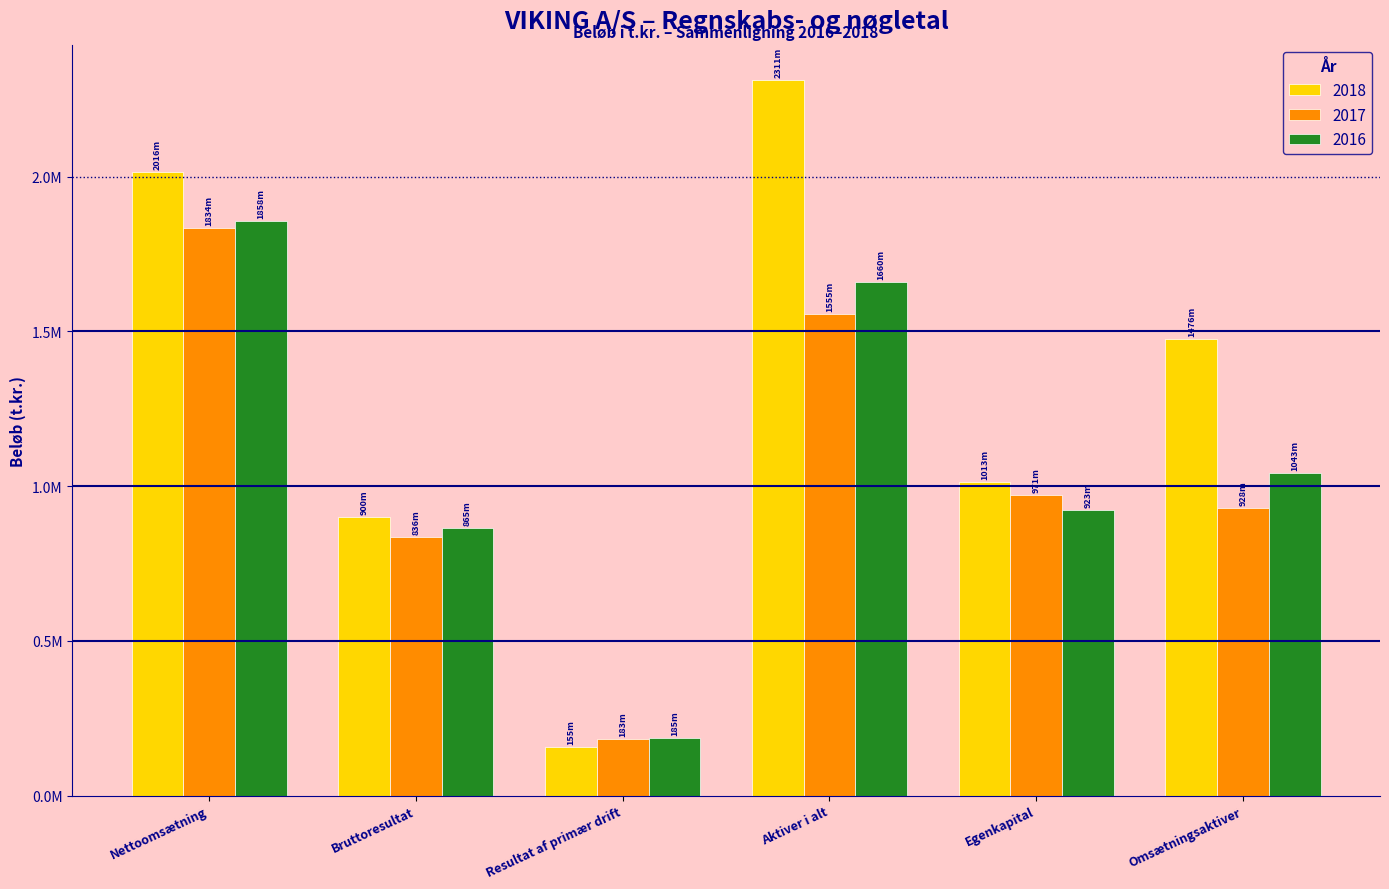

What is the smallest value displayed?

155401